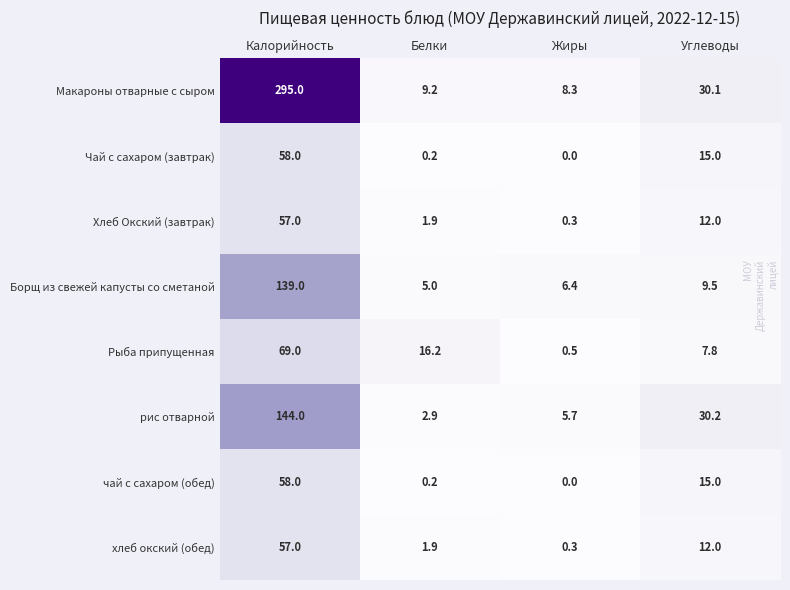

At which category is the sum across all series the highest?

Калорийность